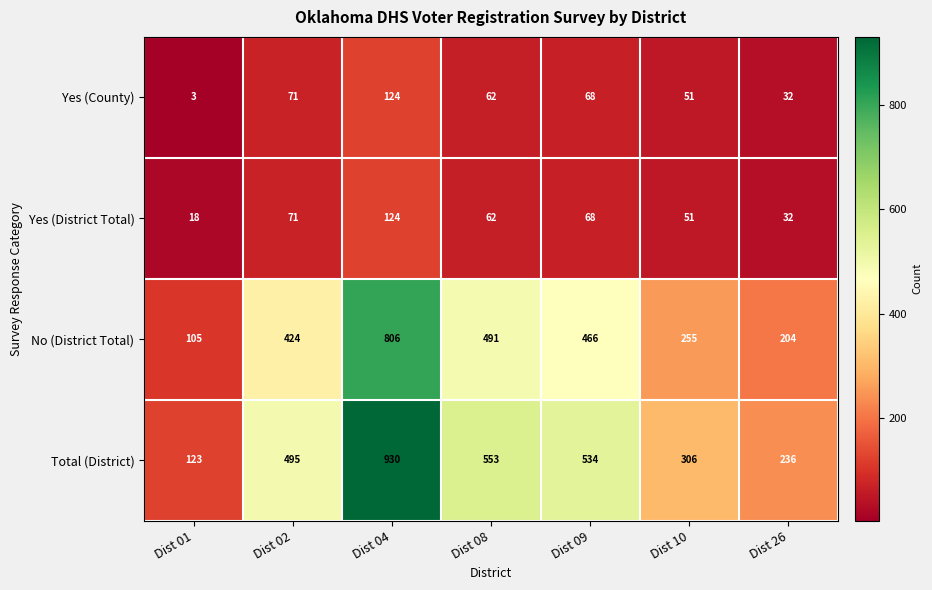

Which series has the widest spread of values?

Total (District)